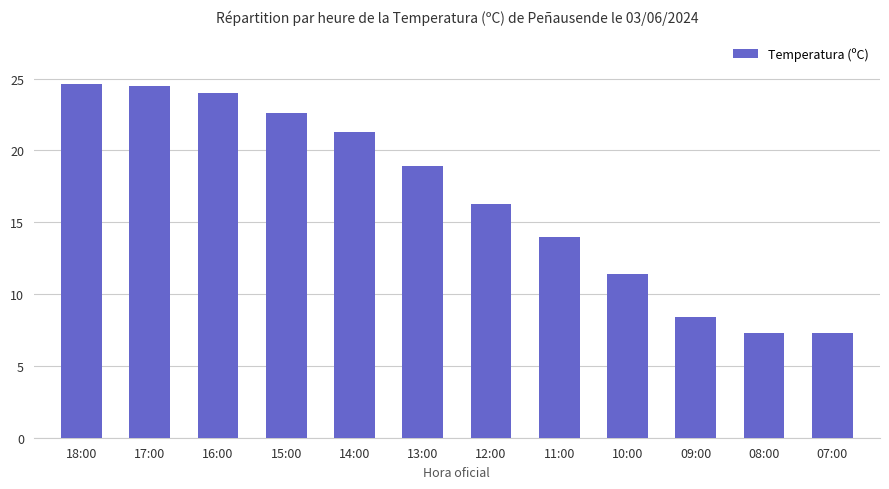

True or false: the data shows 14.0 at 11:00.

True